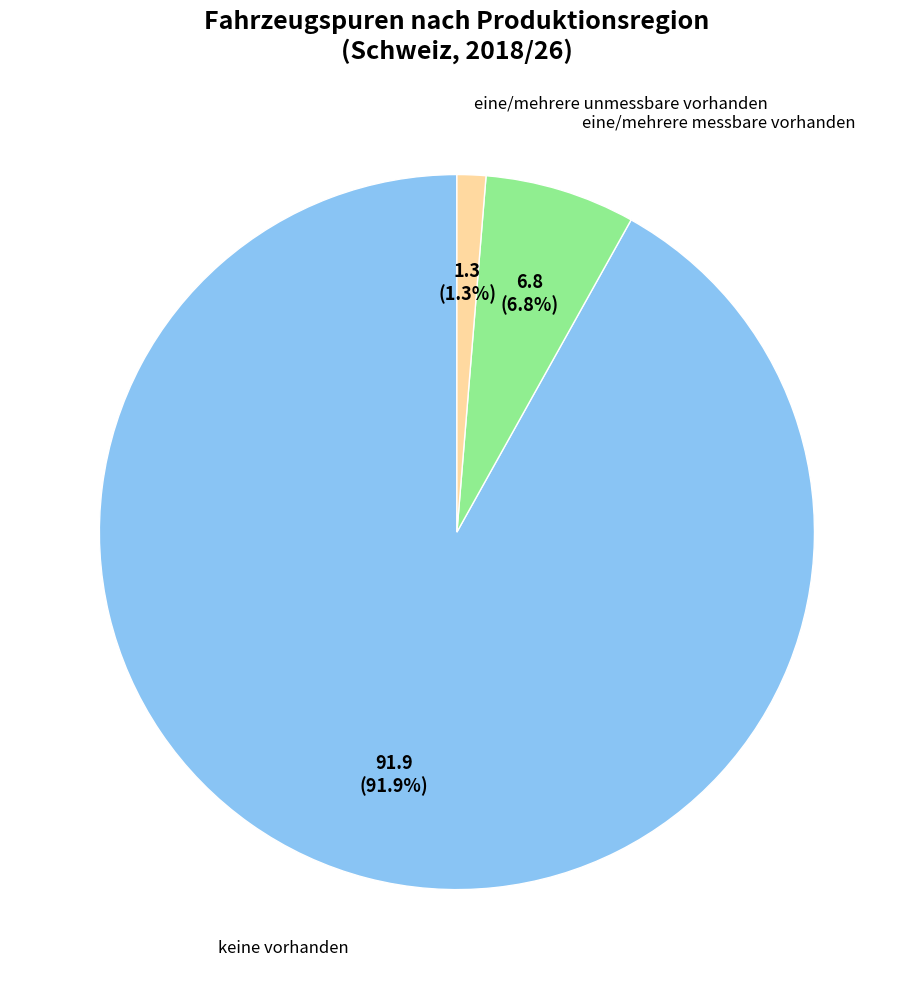

To the nearest percent, what is the combined percentage of keine vorhanden and eine/mehrere unmessbare vorhanden?

93%